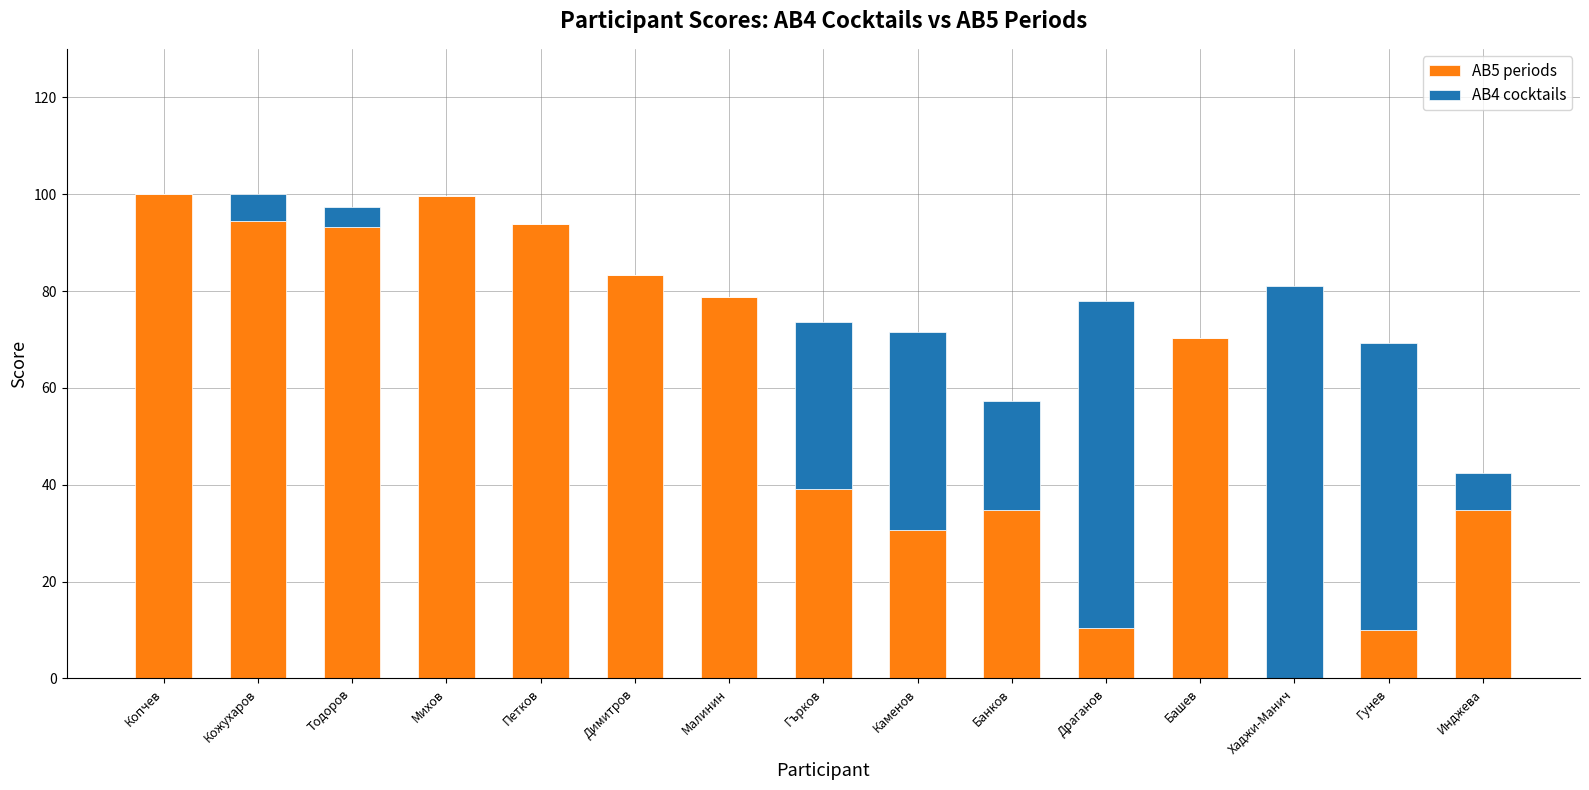

What is the total value across all series at Банков?

57.2